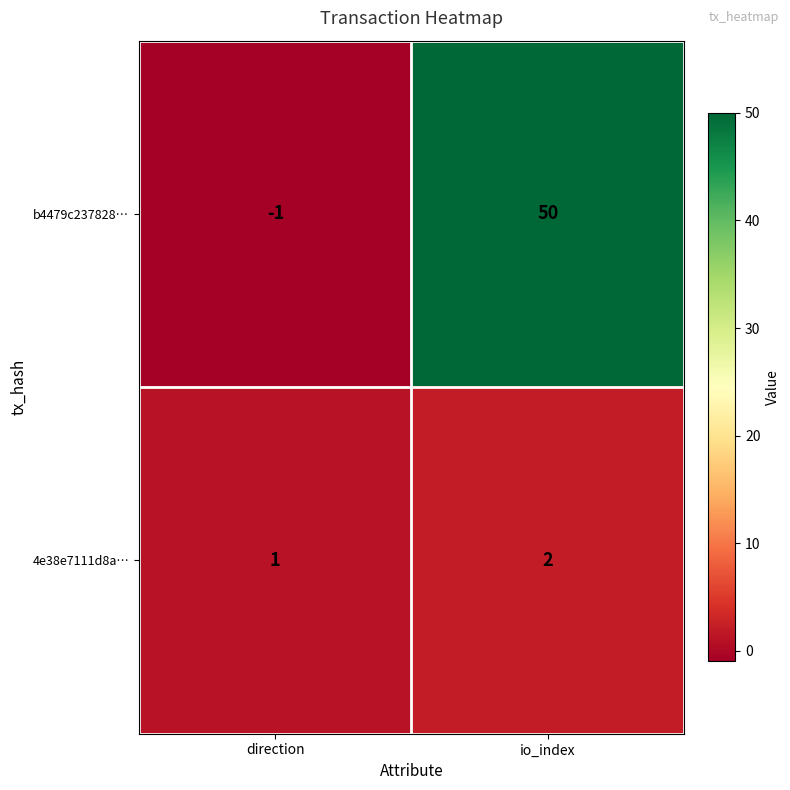

Rank the series by their maximum value, from lowest to highest.

4e38e7111d8a…, b4479c237828…